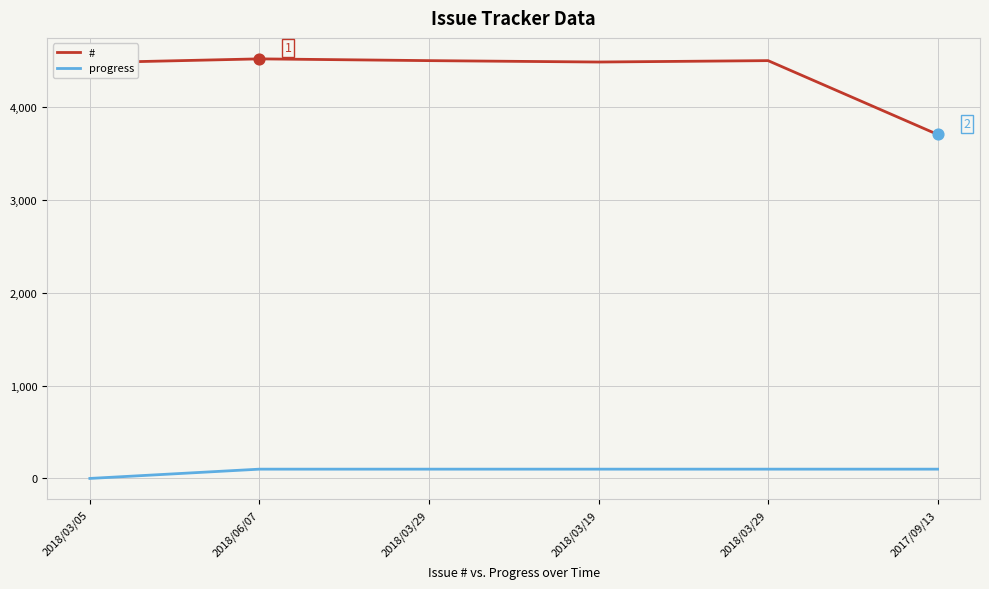

What are all the series names shown in the legend?

#, progress